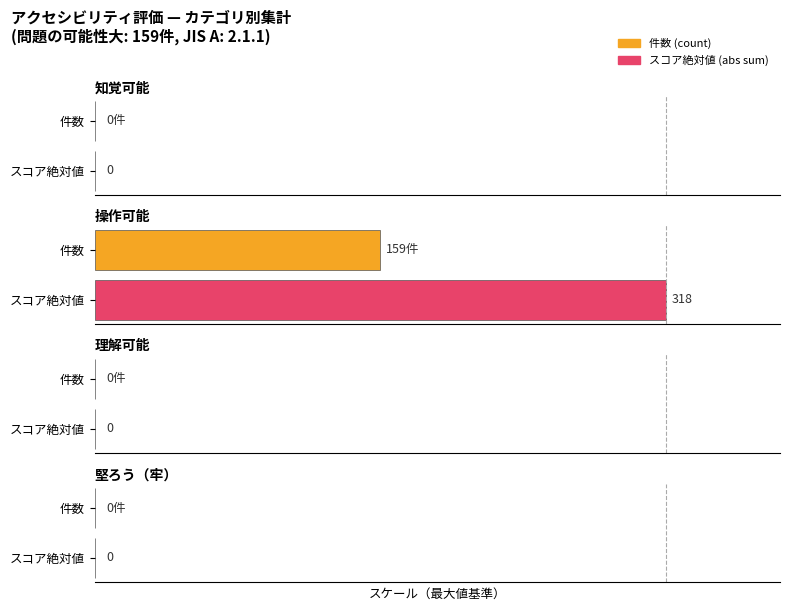

What are all the series names shown in the legend?

件数 (count), スコア絶対値 (abs sum)